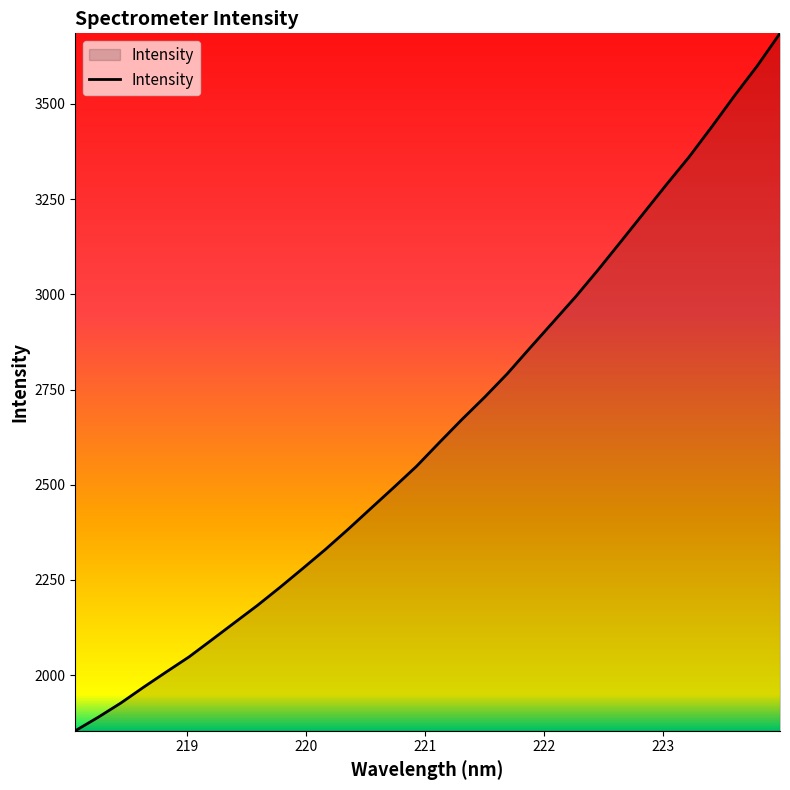

Does the chart have visible grid lines?

No